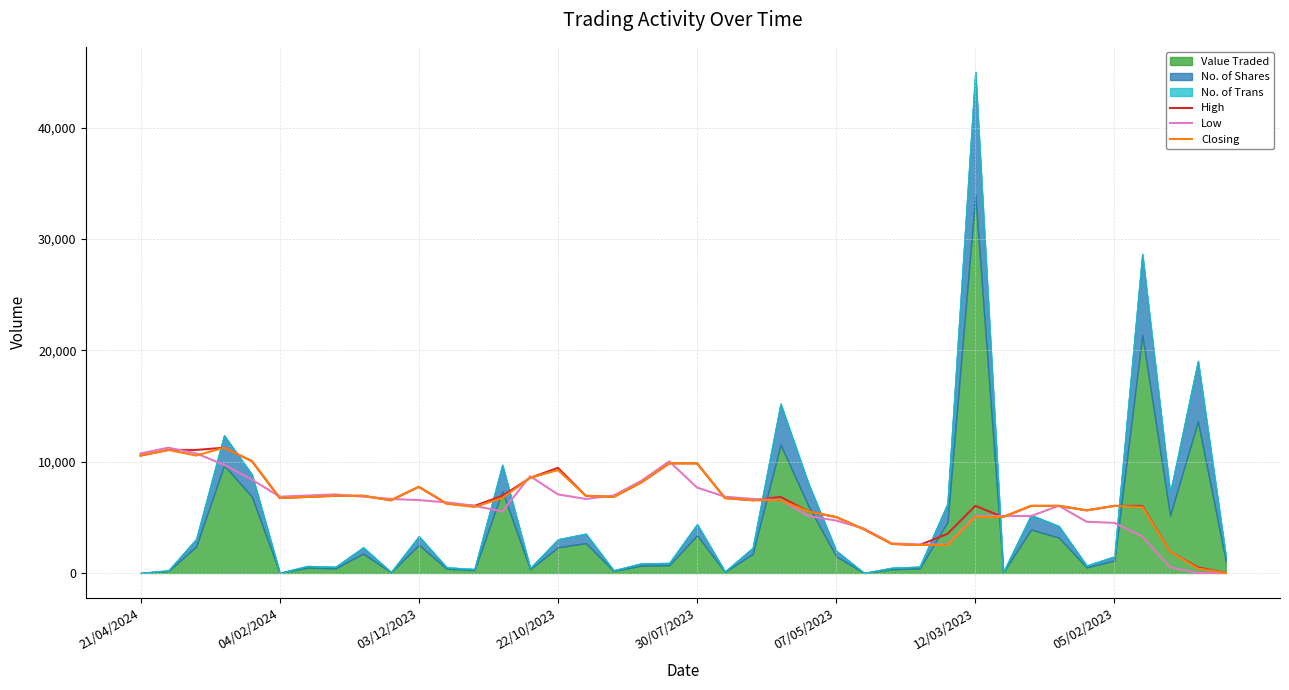

What is the highest value of the High series?

11251.2